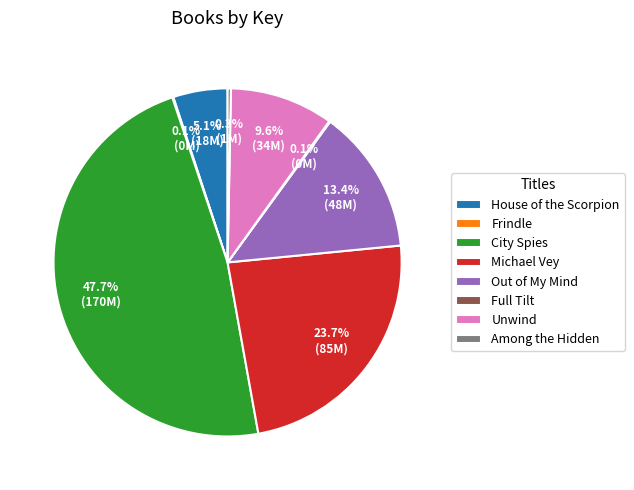

Combined, what portion of the pie is Out of My Mind and Among the Hidden?

13.7%